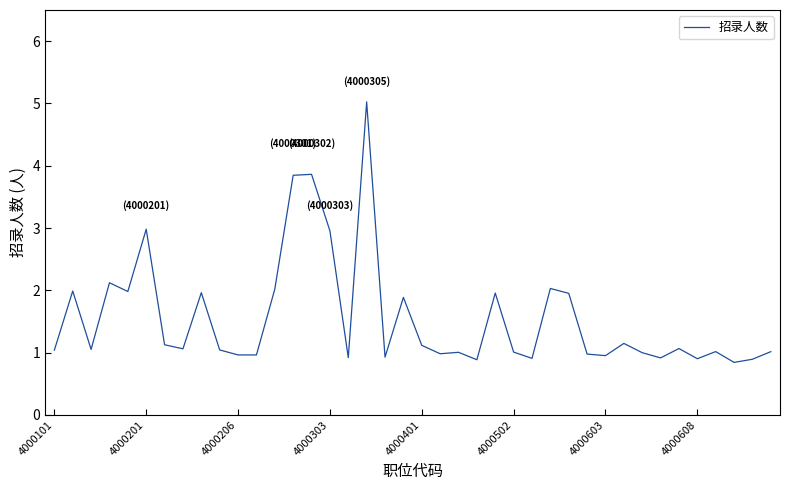

Does the chart display data point markers on the line(s)?

No